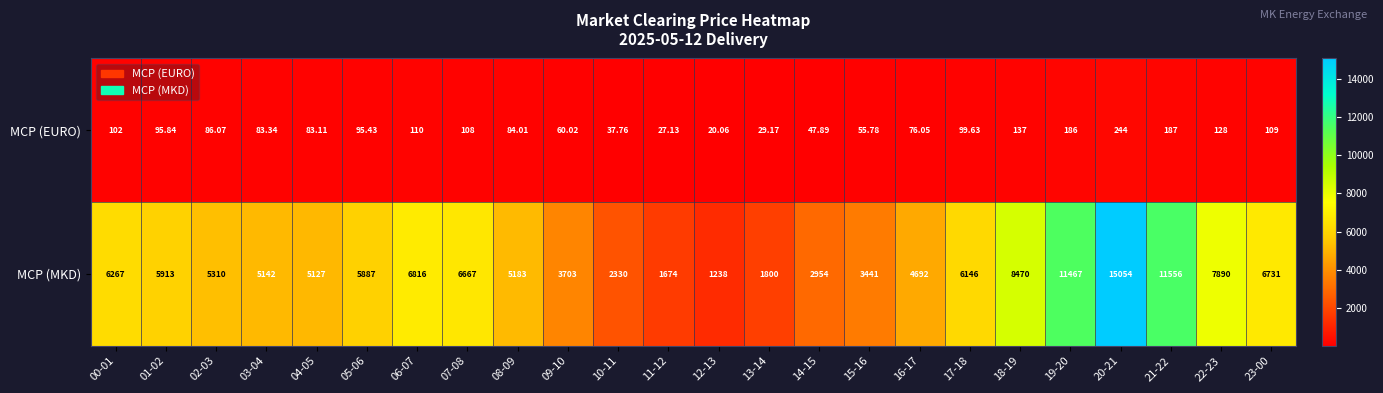

Which series changed the most between 07-08 and 23-00?

MCP (MKD)